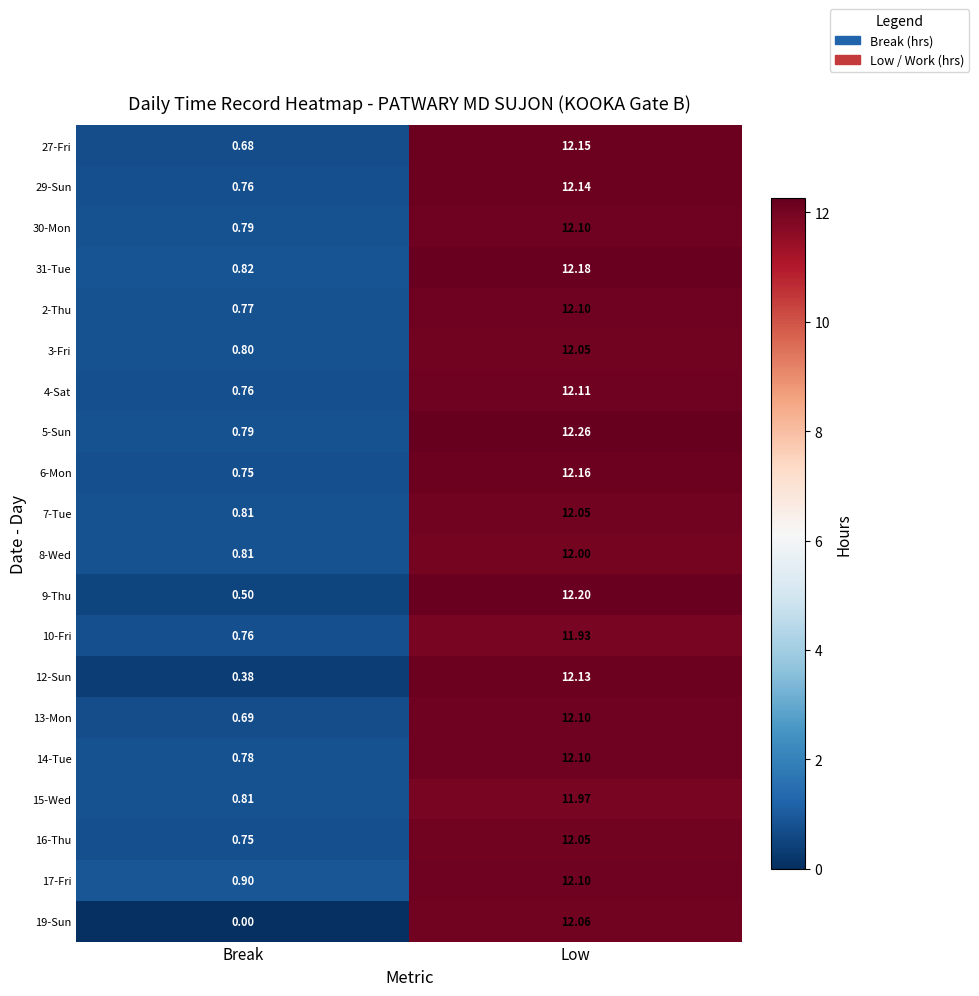

How many data points does each series have?

2